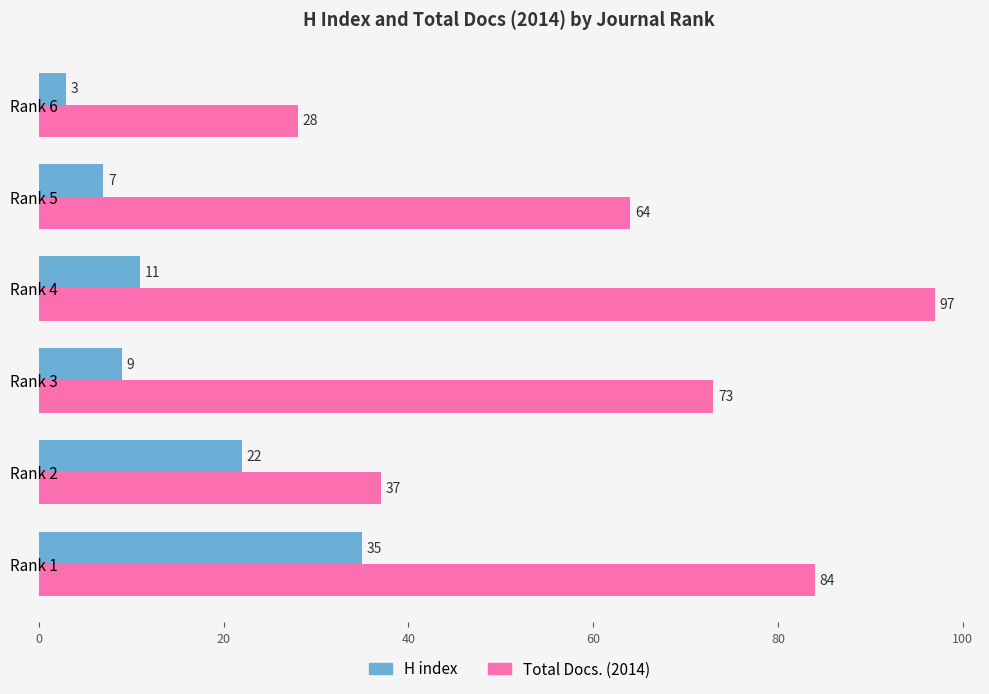

True or false: H index has a value of 3 at Rank 4.

False